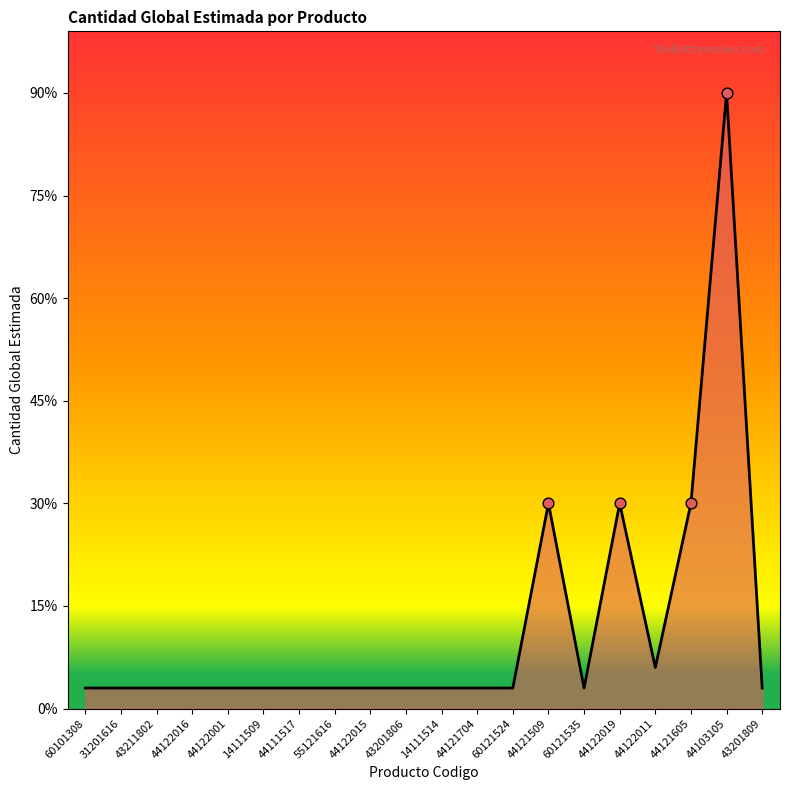

What is the ratio of the value at 14111509 to the value at 44121509?

0.1